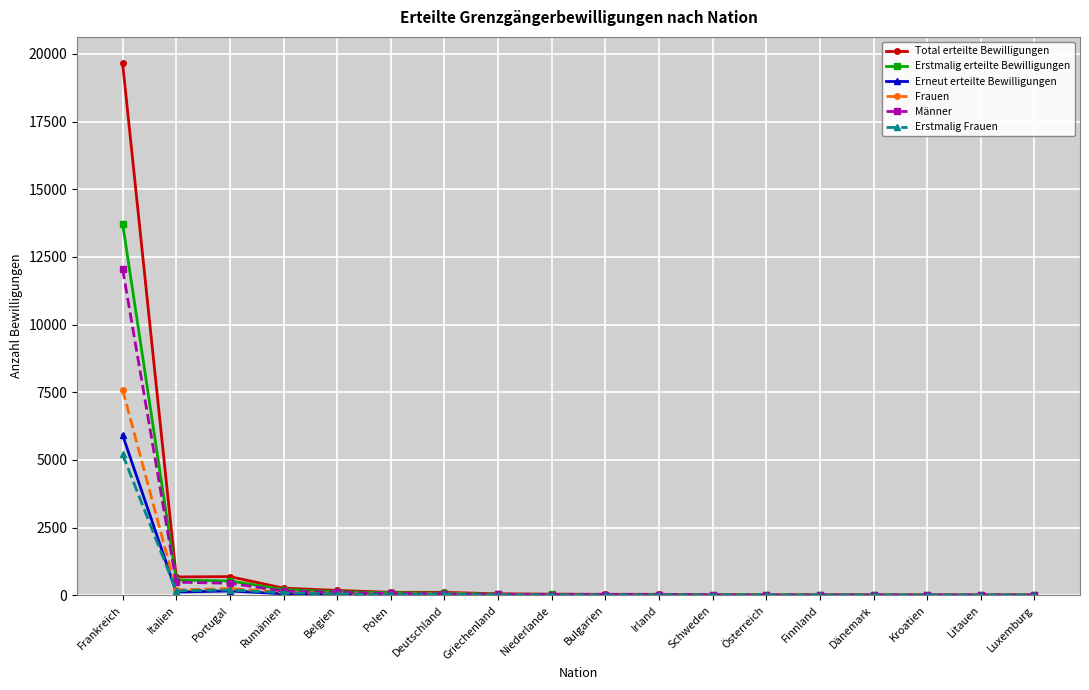

What value does the Männer series have at Frankreich, to the nearest 100?

12100